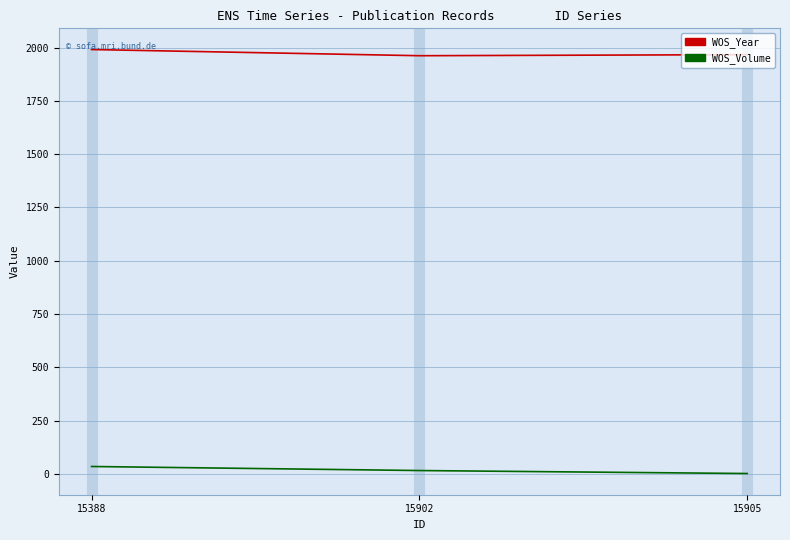

List the series in order of their overall mean, highest first.

WOS_Year, WOS_Volume